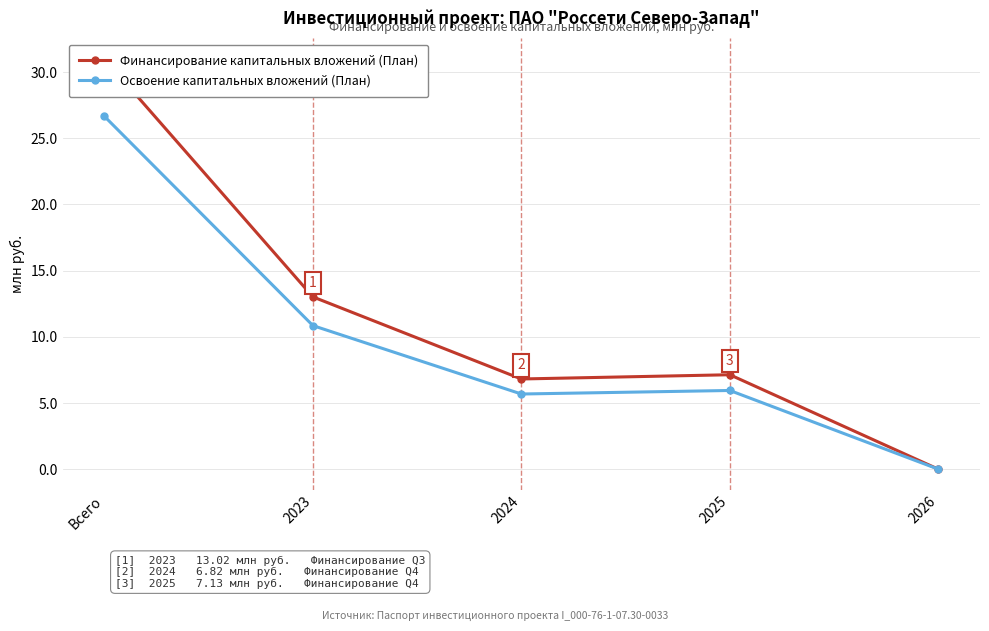

Is it true that Финансирование капитальных вложений (План) equals 8.9 at 2023?

False